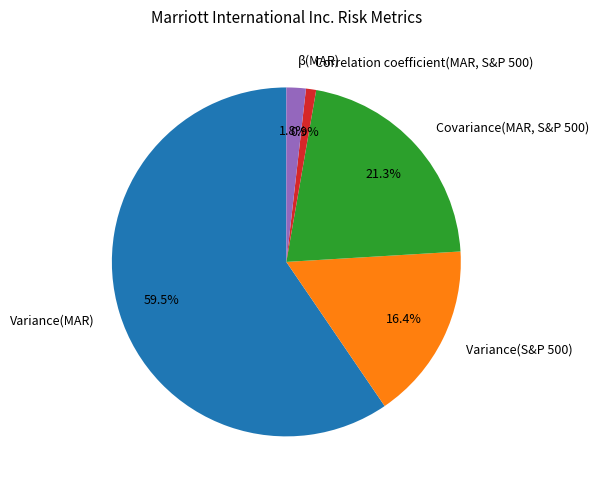

Is it true that Covariance(MAR, S&P 500) is 21% of the pie?

True